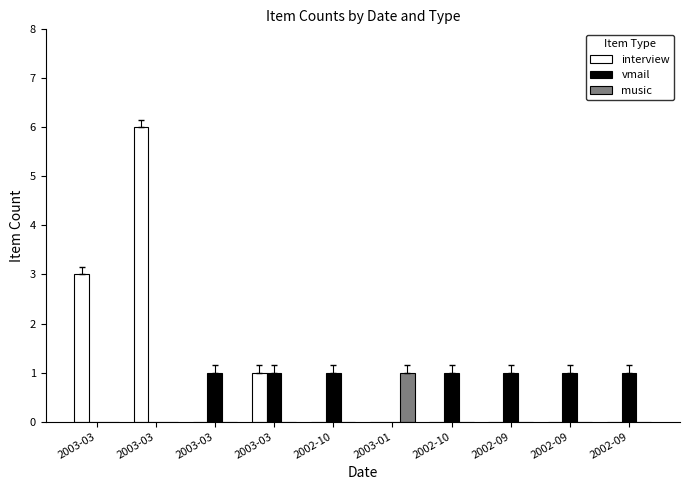

What are all the series names shown in the legend?

interview, vmail, music